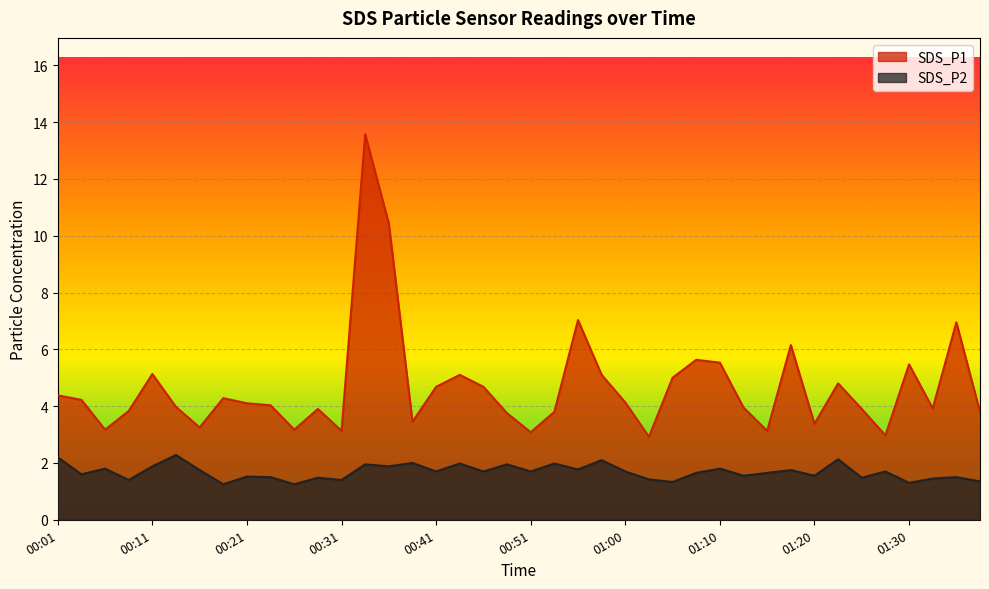

True or false: SDS_P1 and SDS_P2 intersect in this chart.

False